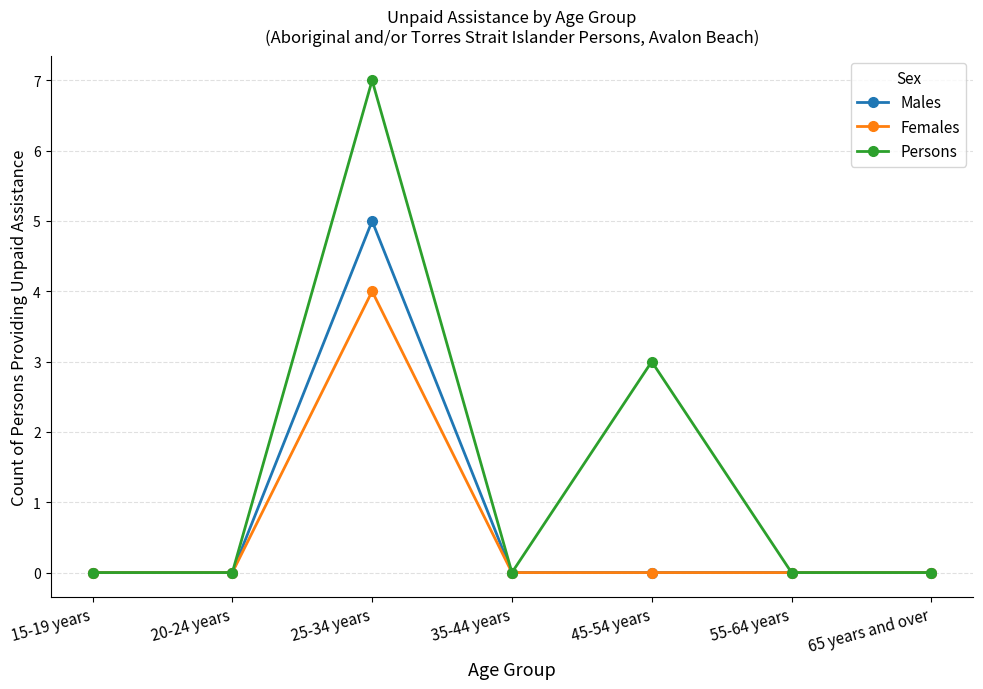

How many data points does each series have?

7